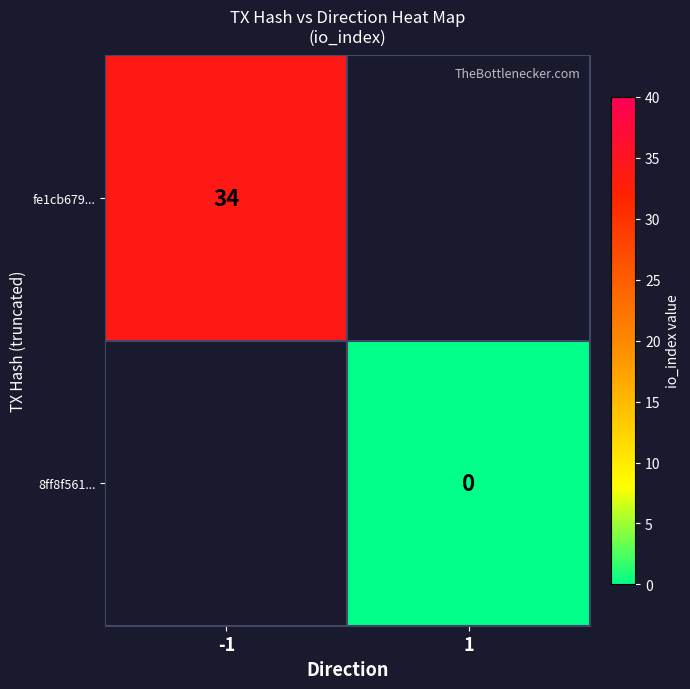

The fe1cb679... series shows 16 at -1. True or false?

False